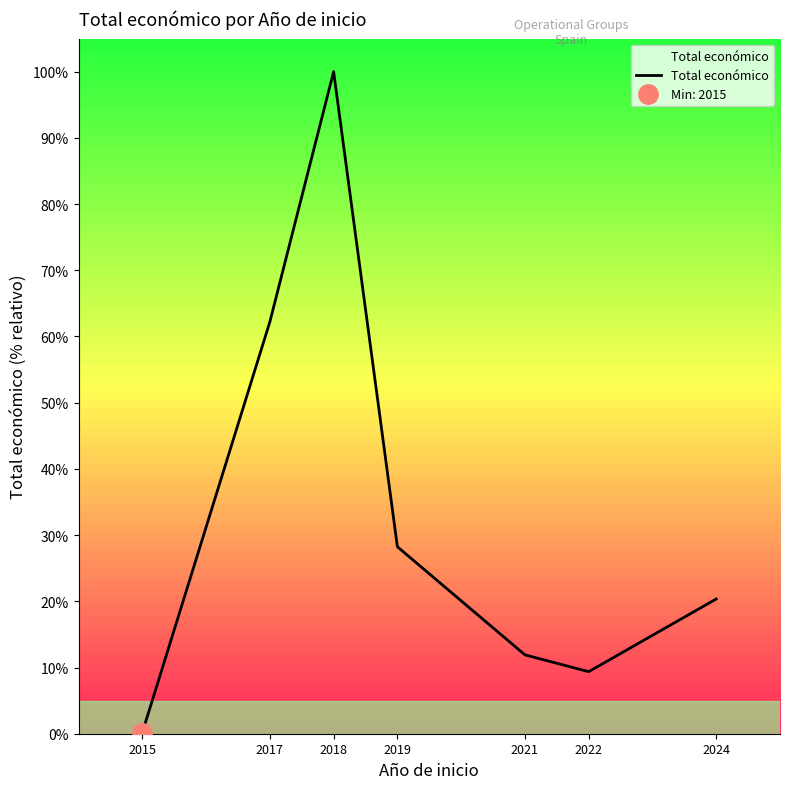

What is the greatest value displayed?

100.0